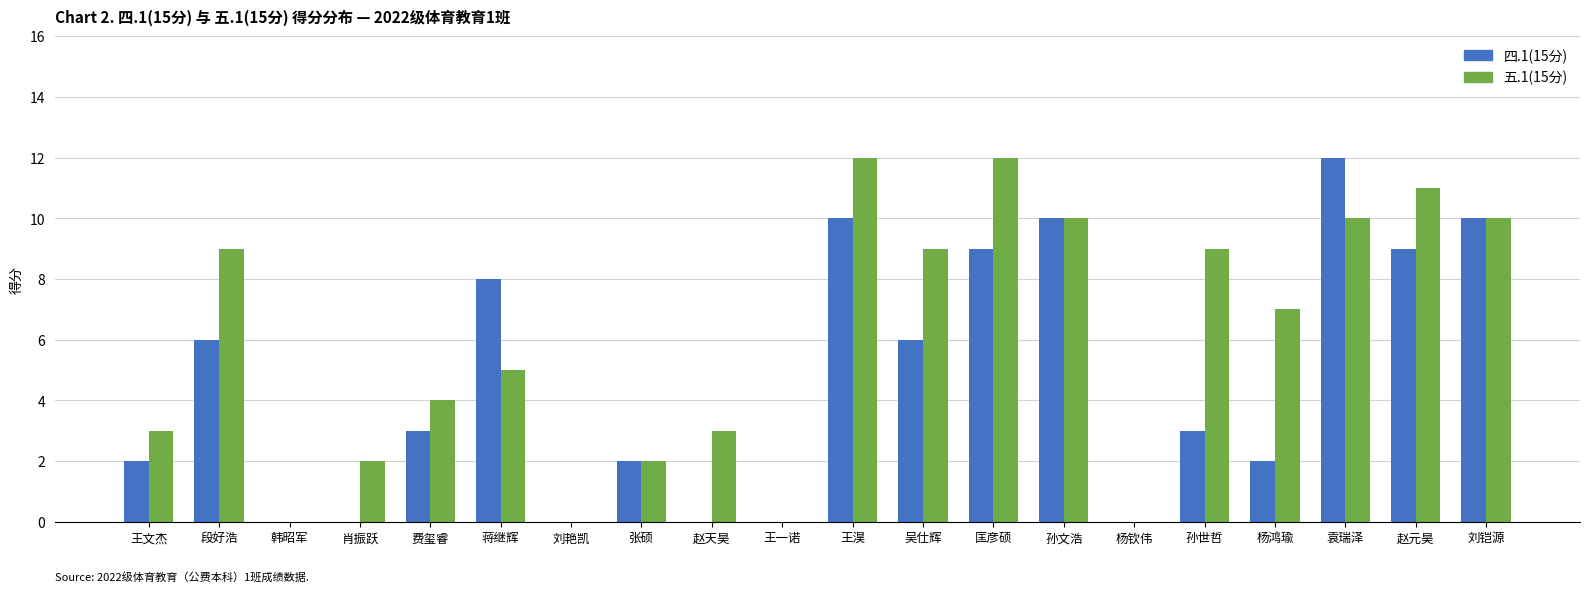

Count the number of categories in the chart.

20